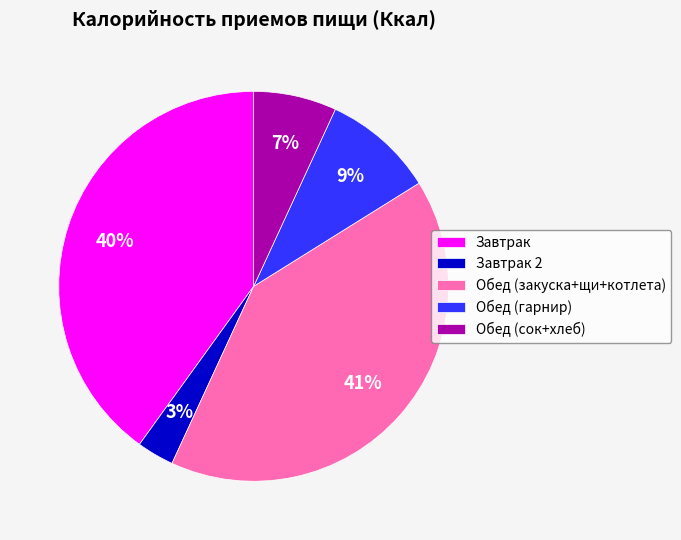

Which slice is the smallest?

Завтрак 2